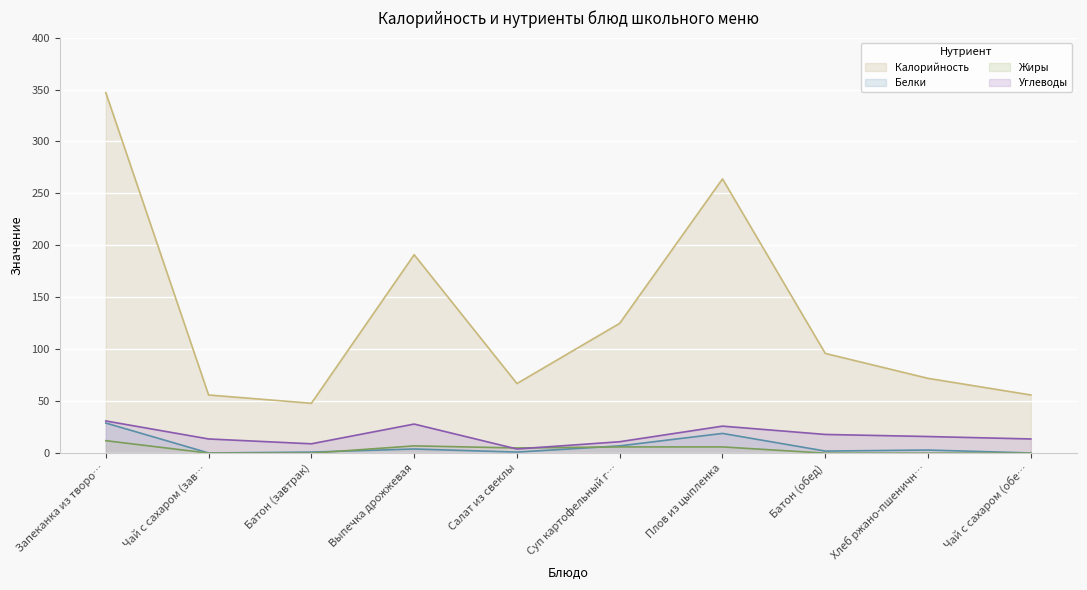

What is the difference between the highest and lowest values at Батон (завтрак)?

48.0